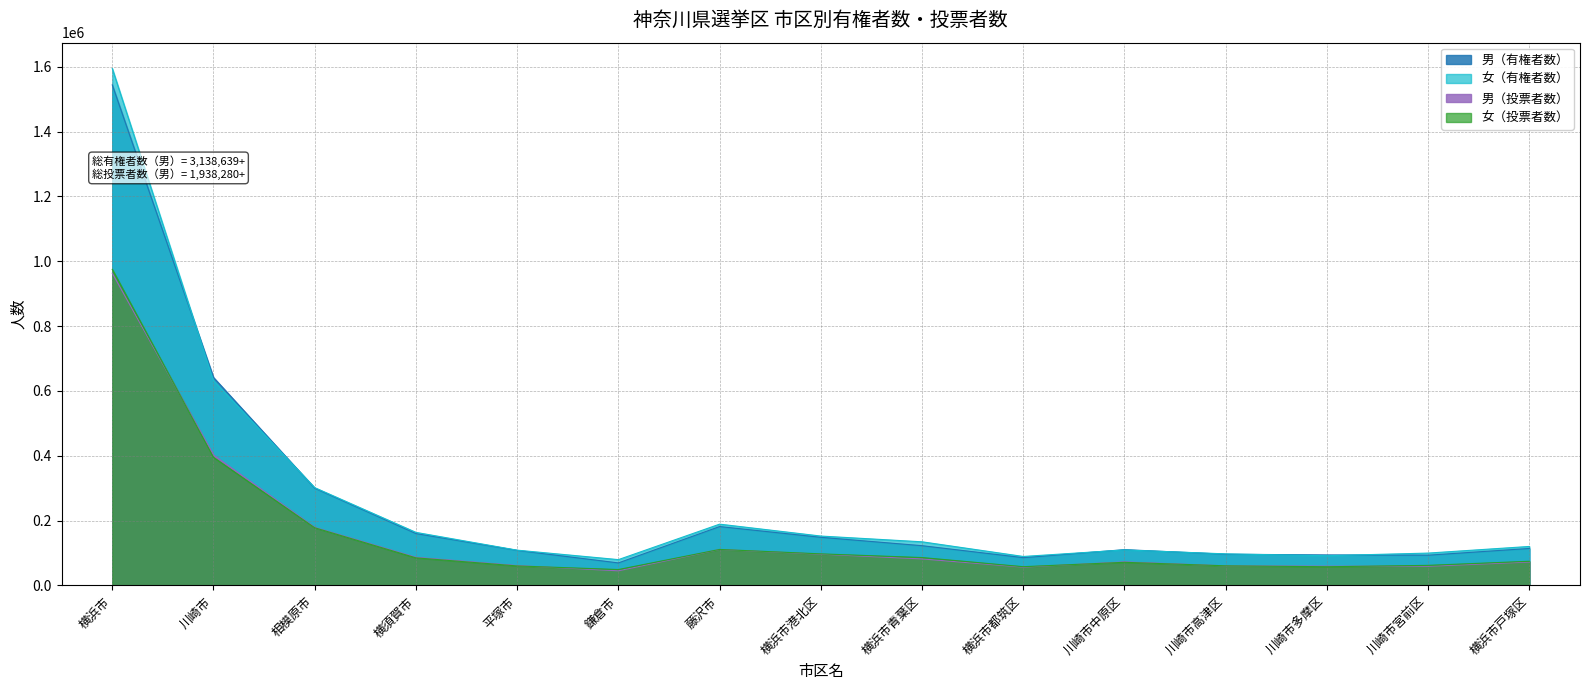

Reading left to right, transcribe all the data shown in this chart.

男（有権者数）: 1544063	641622	300039	160191	108236	69650	181794	148621	122770	85878	110544	96479	94246	93493	114255
女（有権者数）: 1594576	631737	301798	163826	108985	79793	189204	152488	134749	89507	109649	97508	91885	99955	120451
男（投票者数）: 963235	401889	179102	86899	61442	45299	110976	96478	81973	56529	72812	60516	59574	59295	72425
女（投票者数）: 975045	395304	178104	85289	60326	49176	111220	97539	86204	57994	71546	60673	57849	62116	74770